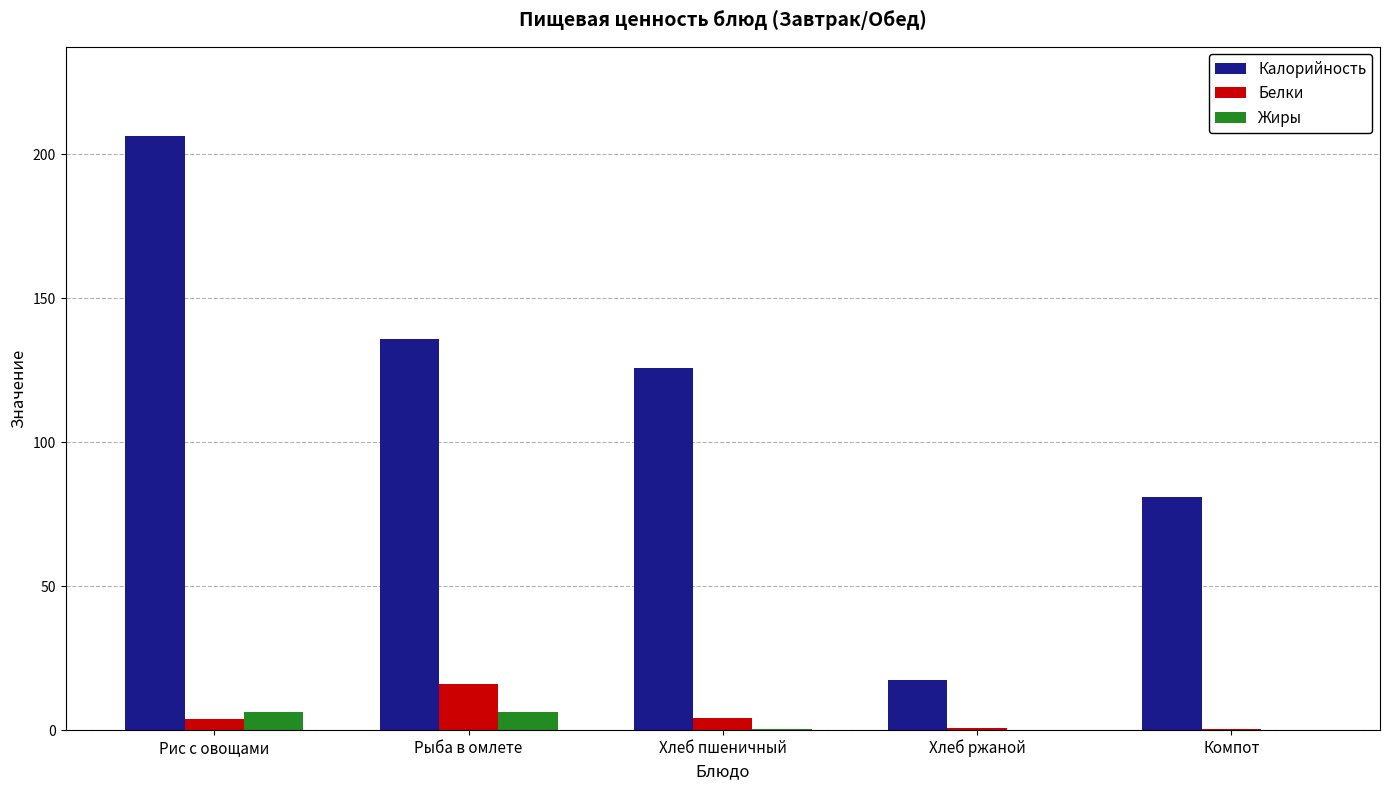

What is the greatest value displayed?

206.3